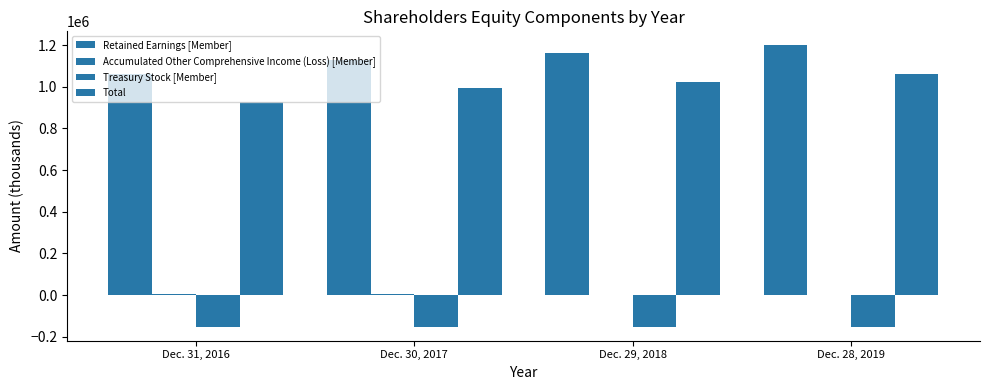

What is the sum of the Treasury Stock [Member] values at Dec. 28, 2019 and Dec. 29, 2018?

-301714